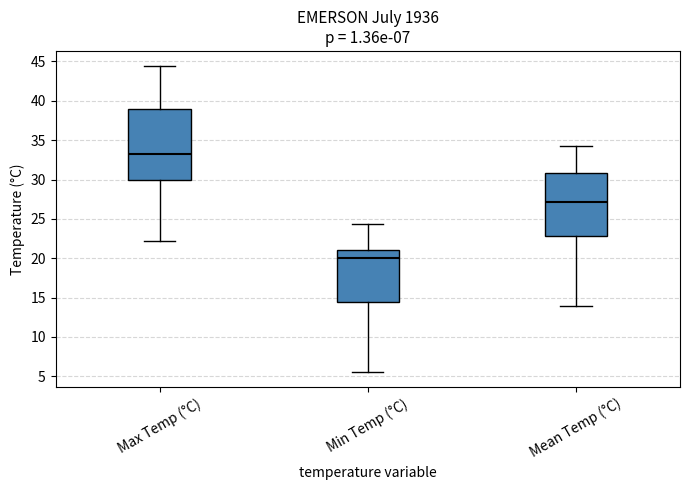

Which box is the tallest, from its lower edge to its upper edge?

Max Temp (°C)